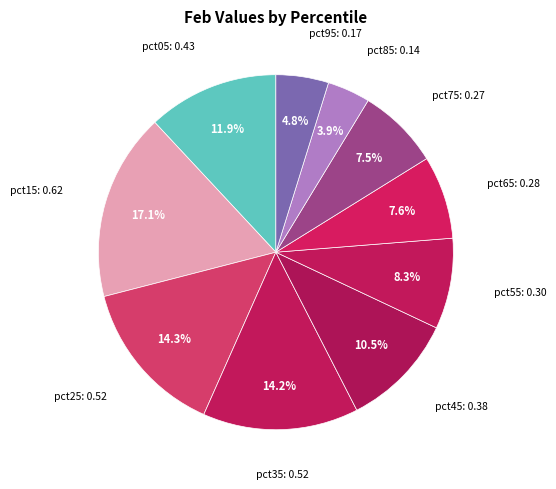

Which slice is the largest?

pct15